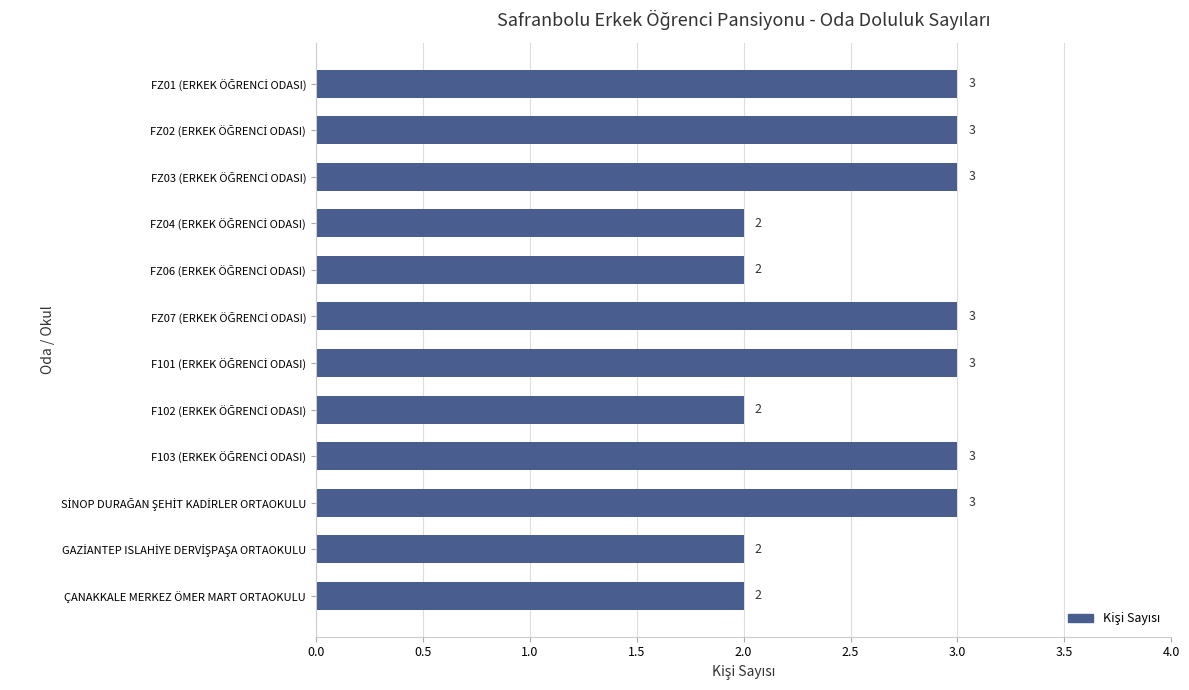

What is the maximum value shown in the chart?

3